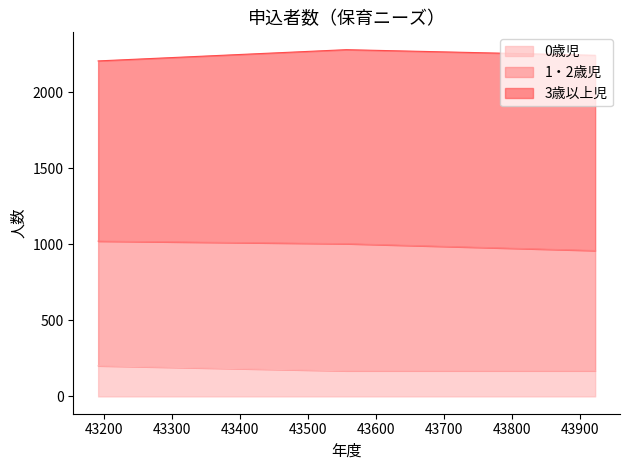

What is the sum of the 0歳児 values at 43556 and 43922?

336